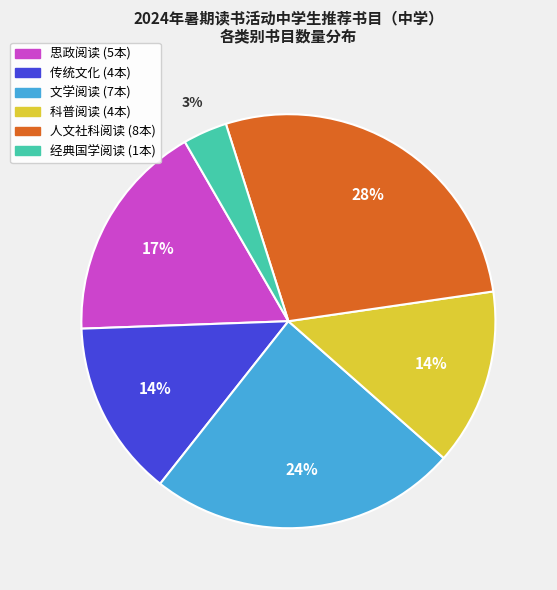

Between 思政阅读 and 经典国学阅读, which is larger?

思政阅读